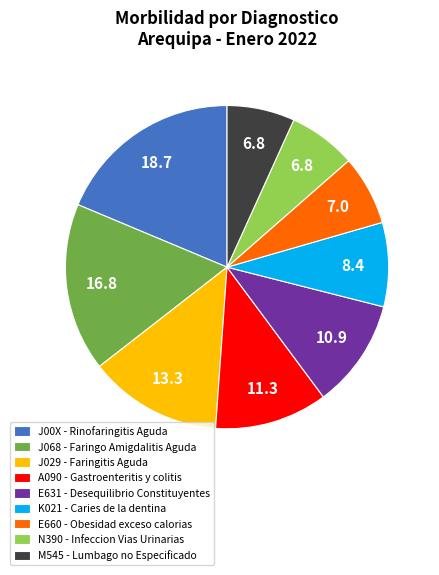

Combined, do M545 - Lumbago no Especificado and J029 - Faringitis Aguda account for over 50%?

No